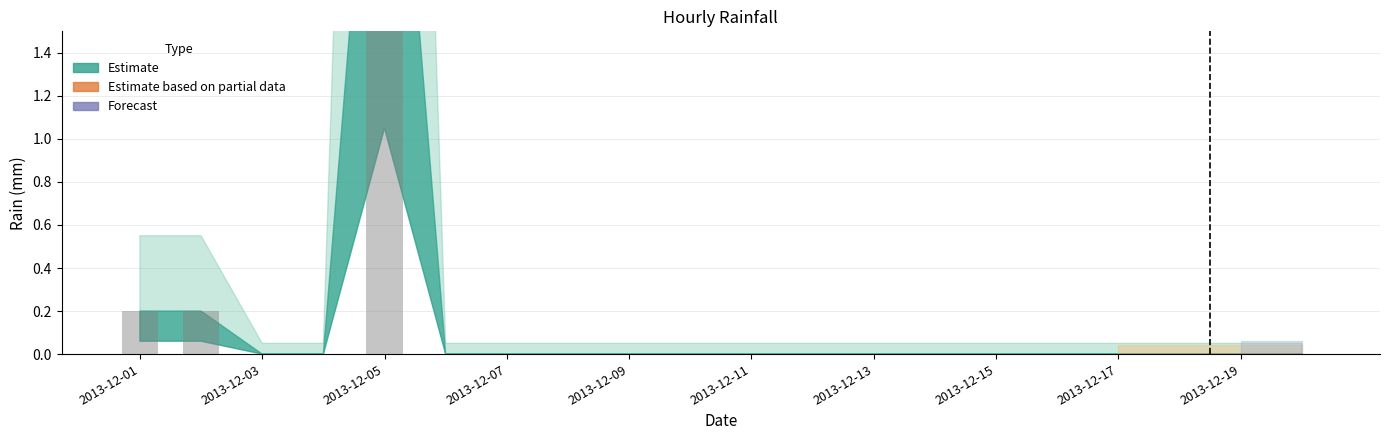

The value at 17 is 1.9. True or false?

False